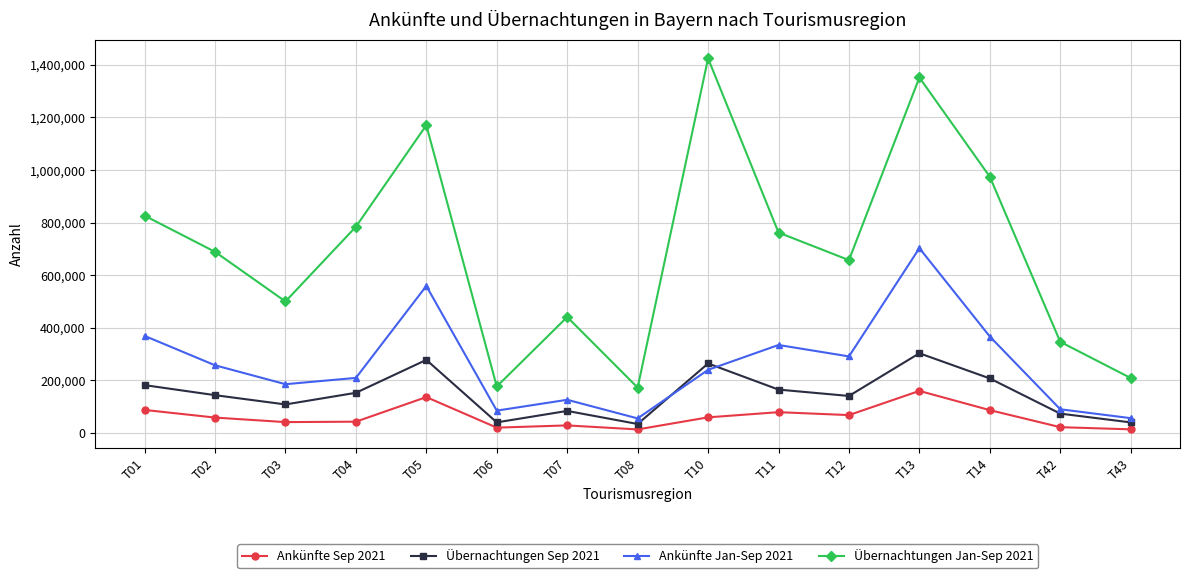

Where is the first local maximum for Ankünfte Sep 2021?

T05